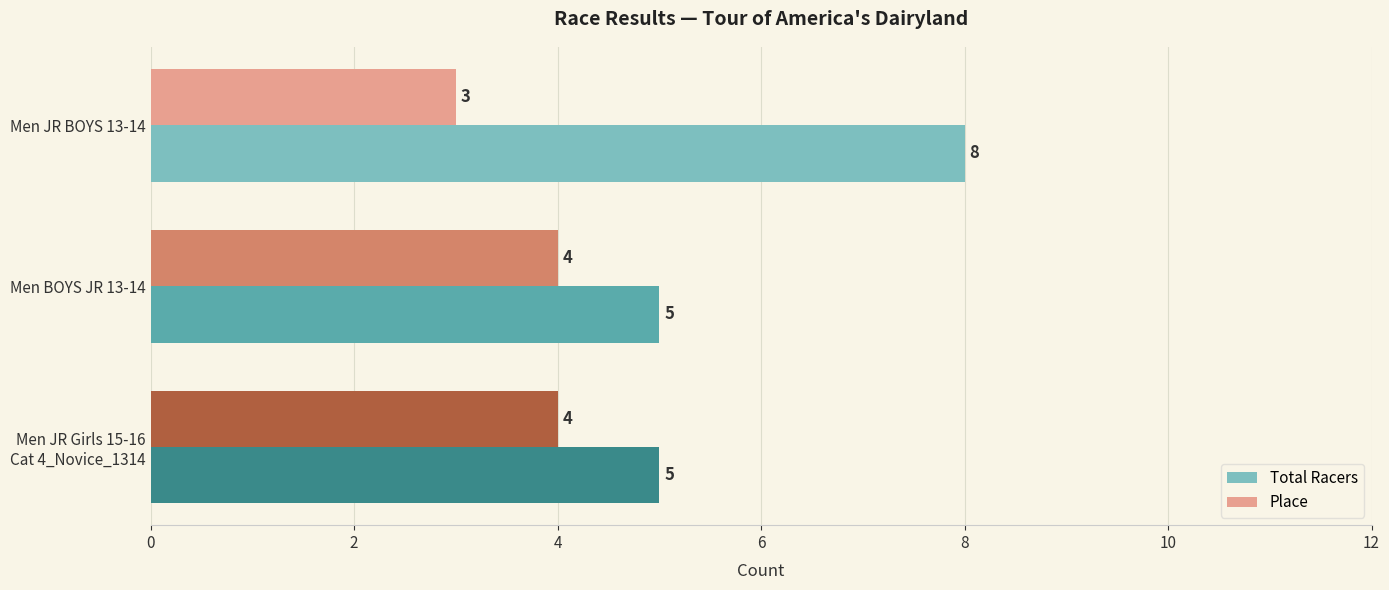

The Place series shows 6 at Men BOYS JR 13-14. True or false?

False